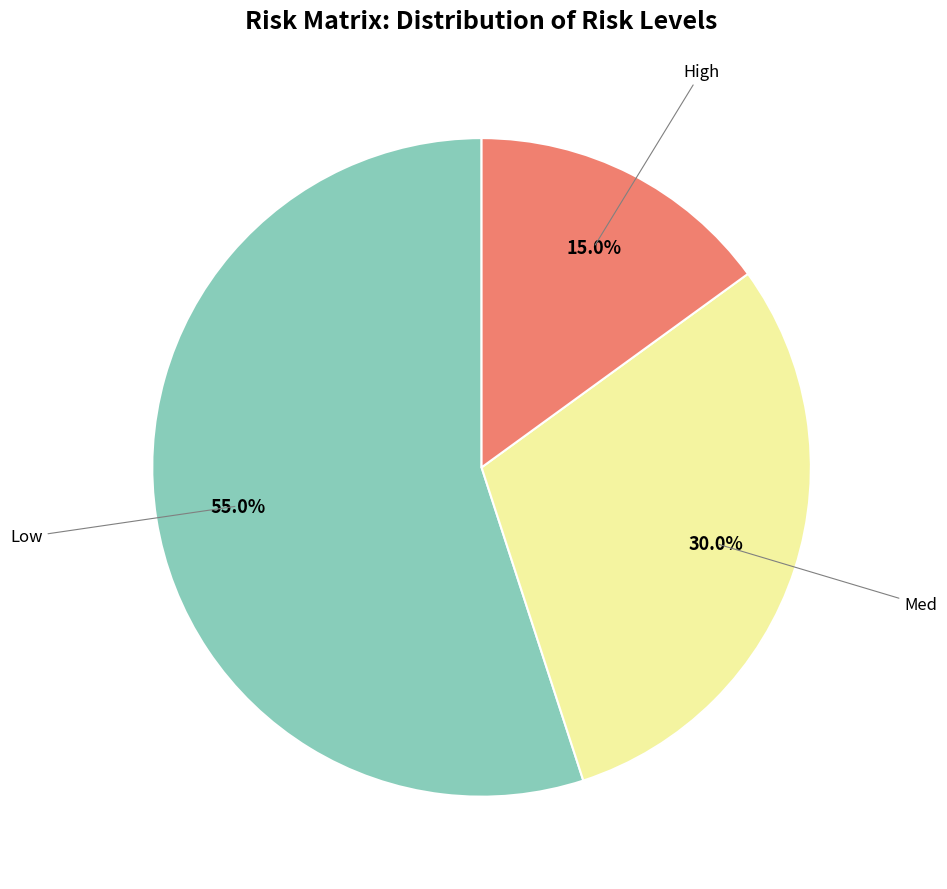

Is there a majority slice in this chart?

Yes